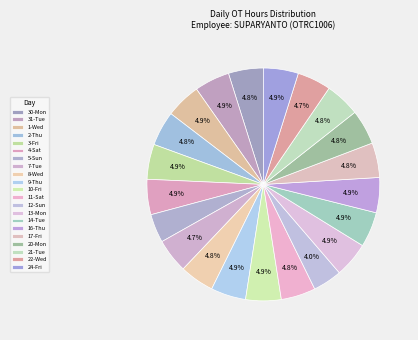

Between 8-Wed and 5-Sun, which is larger?

8-Wed